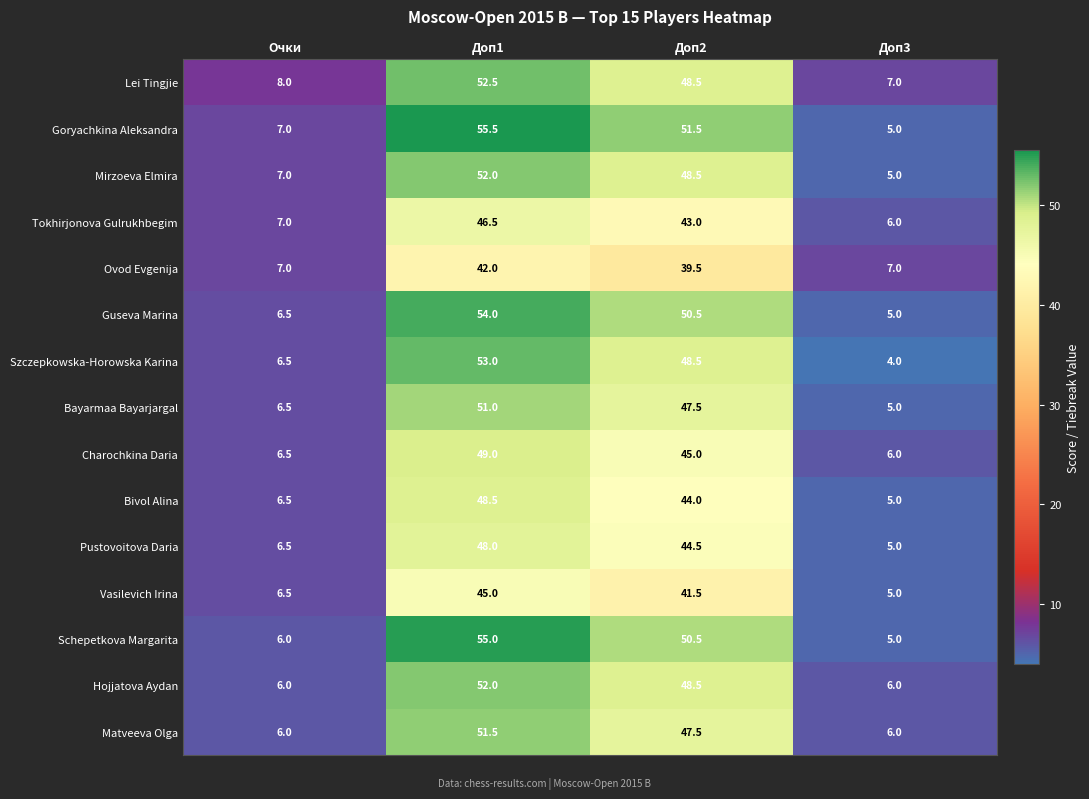

What is the difference between the highest and lowest values at Доп2?

12.0